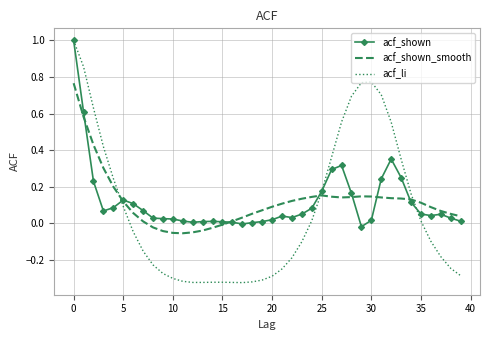

What are all the series names shown in the legend?

acf_shown, acf_shown_smooth, acf_li